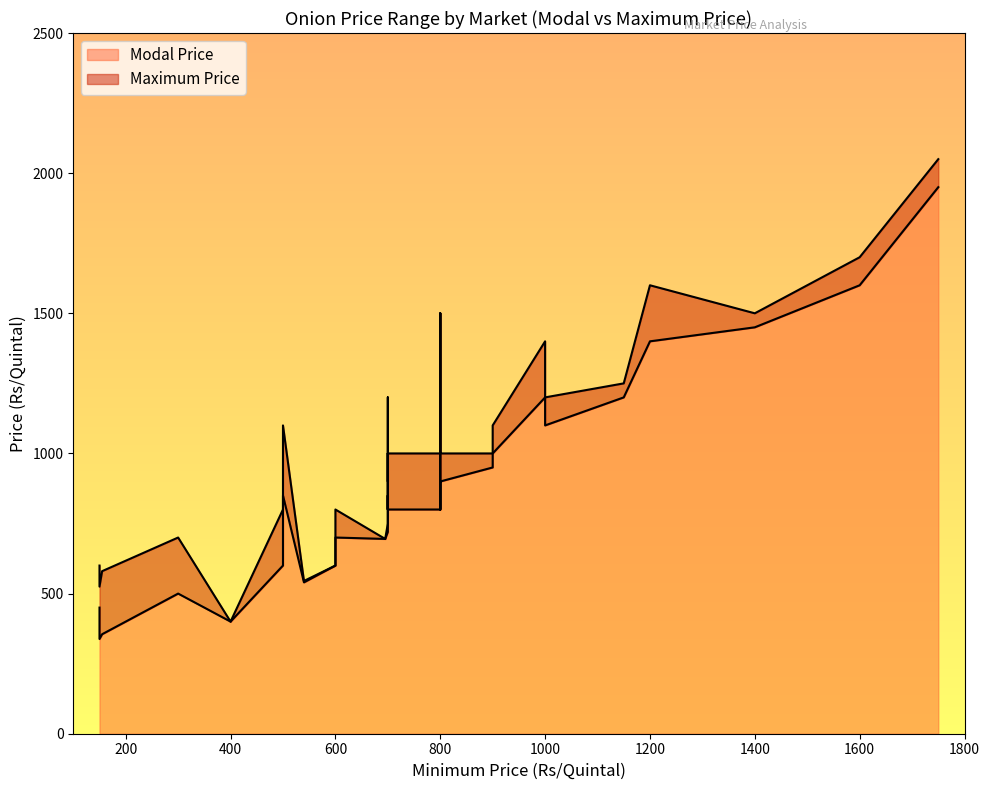

Where does the Maximum Price series first go above 1000?

3